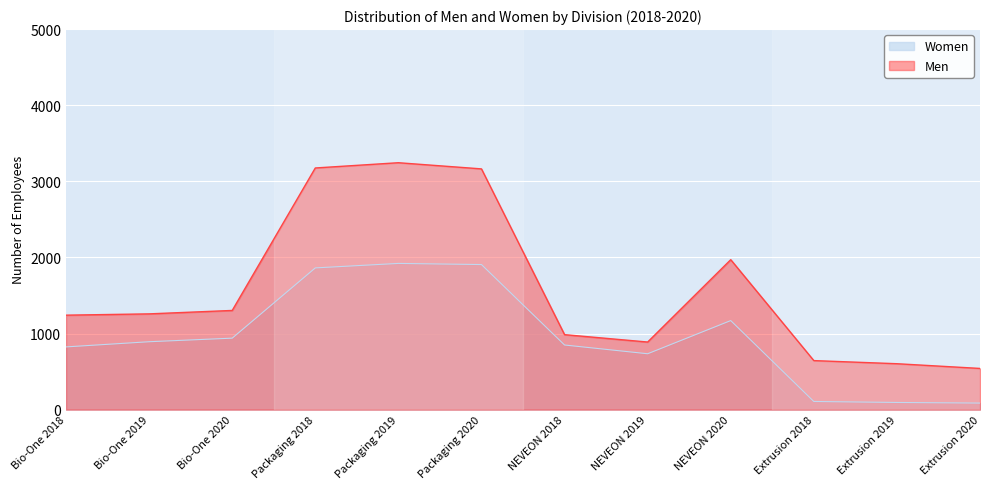

Reading right to left, transcribe all the data shown in this chart.

Women: 86	94	107	1170	734	849	1906	1921	1862	939	892	824
Men: 541	603	644	1970	888	985	3163	3244	3175	1303	1258	1241